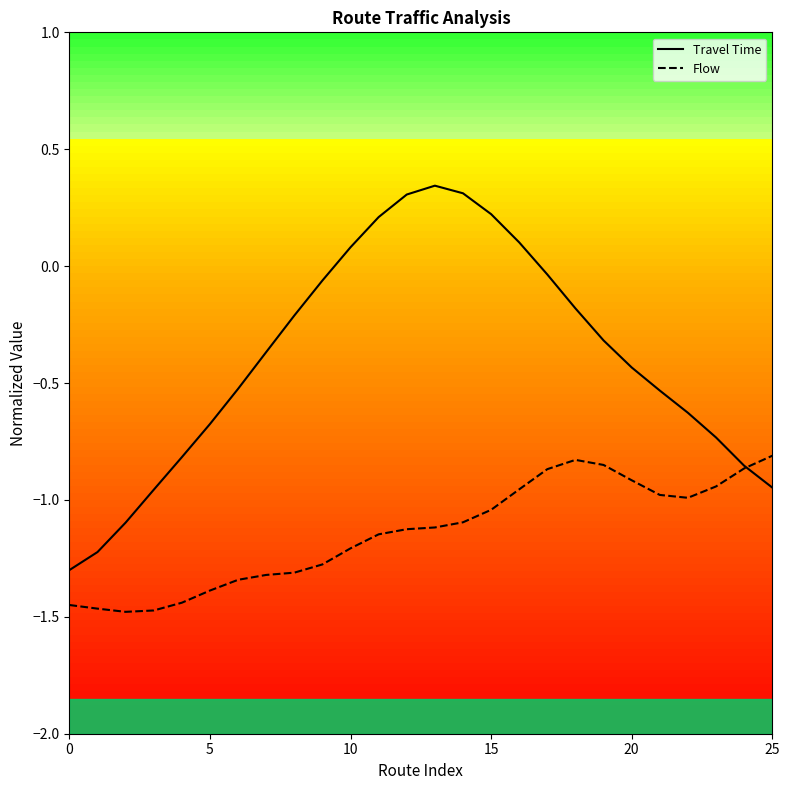

Is it true that Flow equals -1.9 at 5?

False